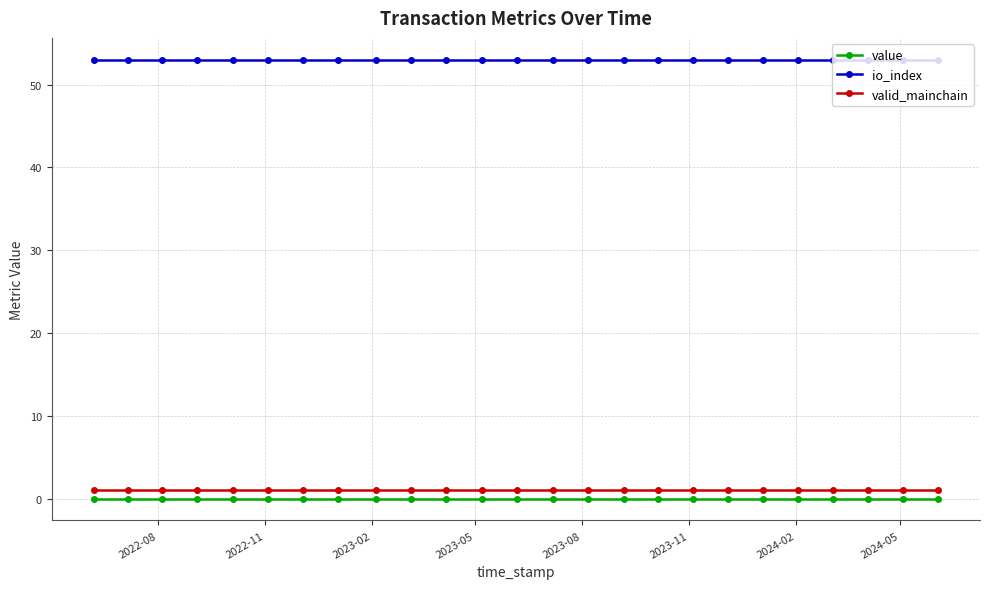

At how many categories does at least one series exceed 25?

25